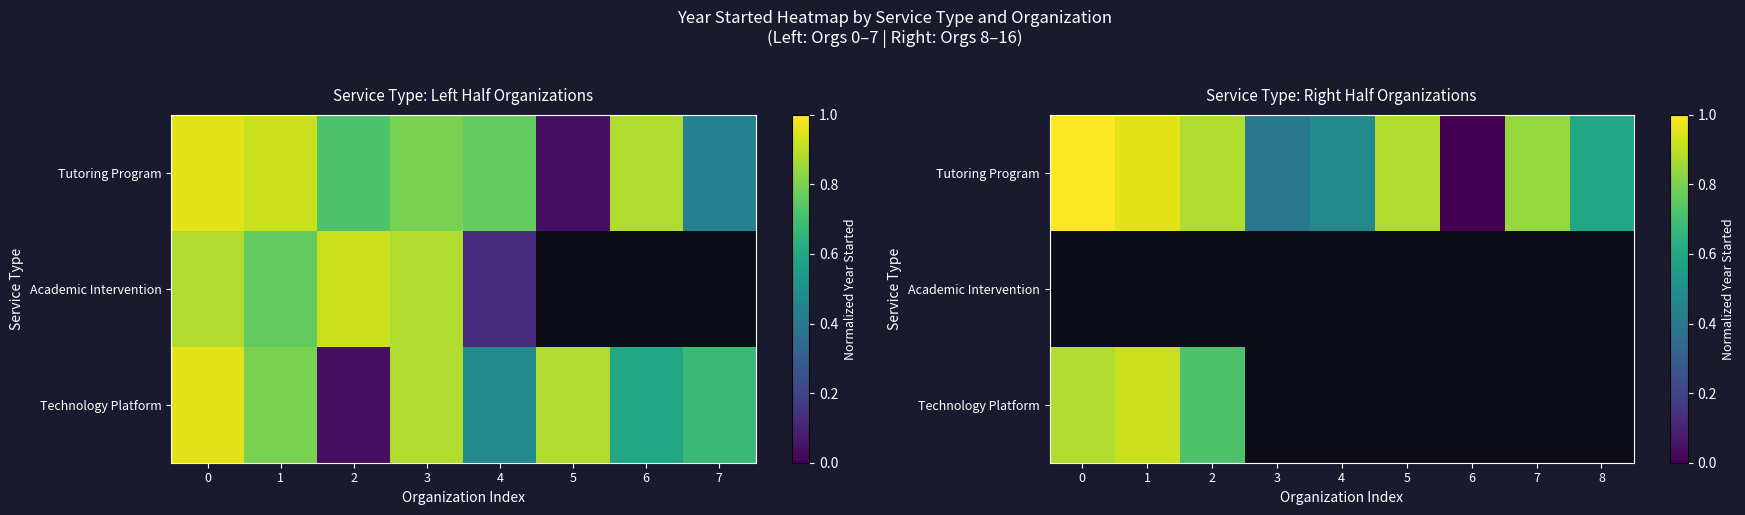

At how many categories does at least one series exceed 0?

8